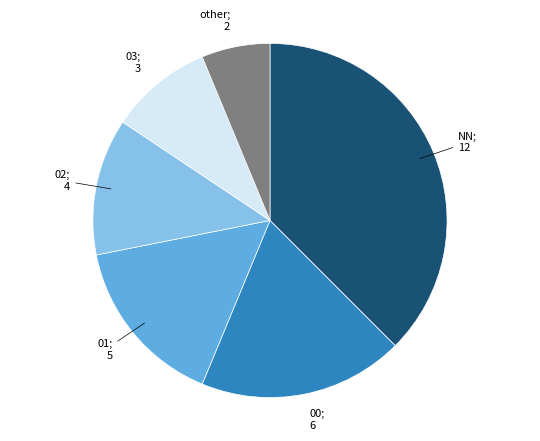

Is there a majority slice in this chart?

No